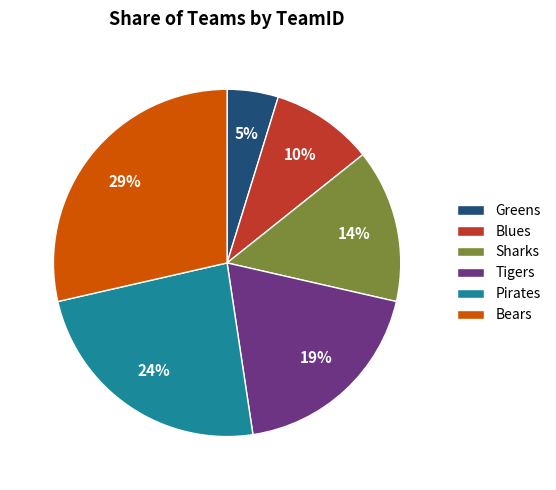

The Bears slice represents 29% of the pie. True or false?

True